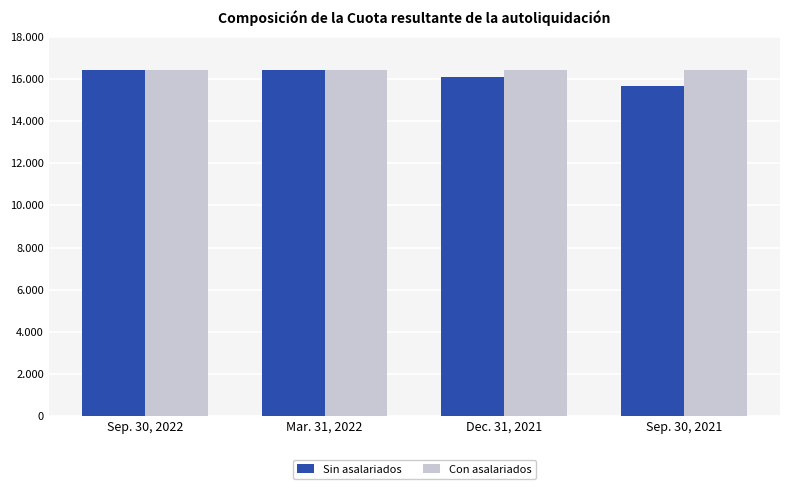

Reading left to right, extract all data points from this chart.

Sin asalariados: 16438	16425	16073	15677
Con asalariados: 16441	16440	16438	16425